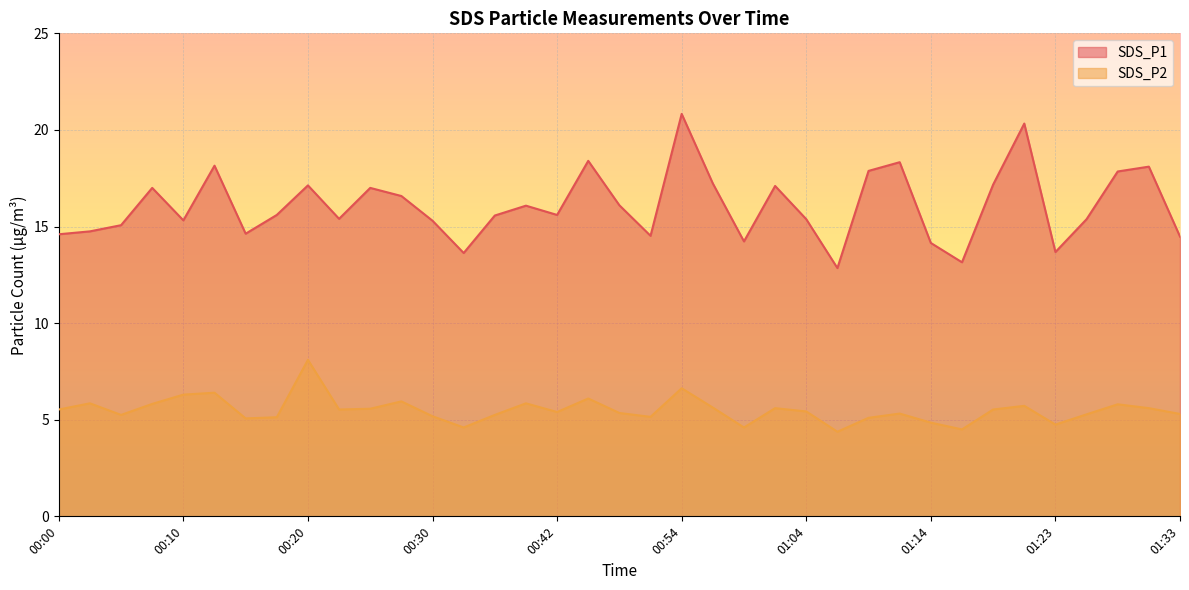

Which has a higher value, 01:19 or 00:00?

01:19